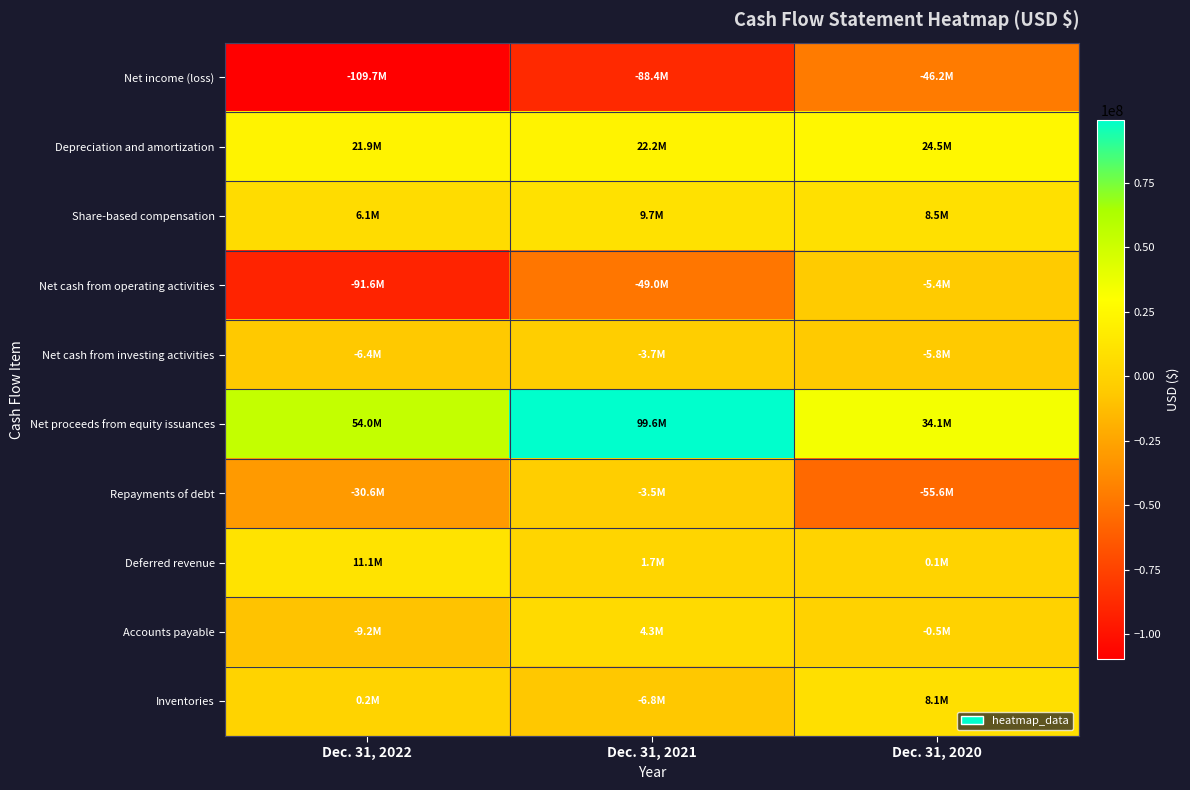

Between Dec. 31, 2022 and Dec. 31, 2020, which series saw the biggest shift?

Net cash from operating activities